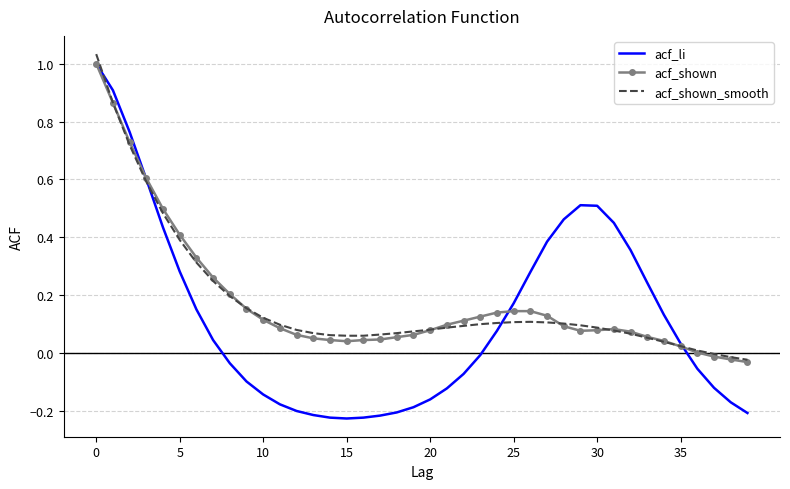

How many series are shown in this chart?

3